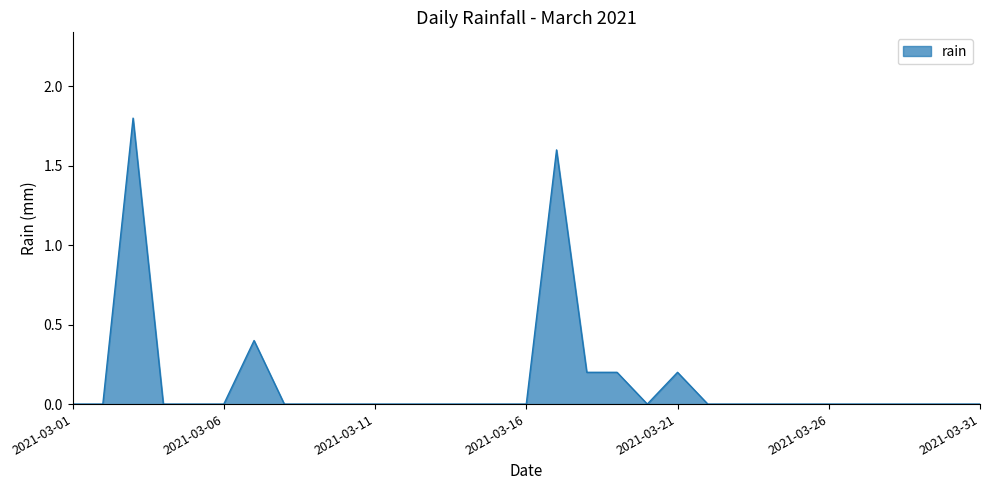

What is the greatest value displayed?

1.8